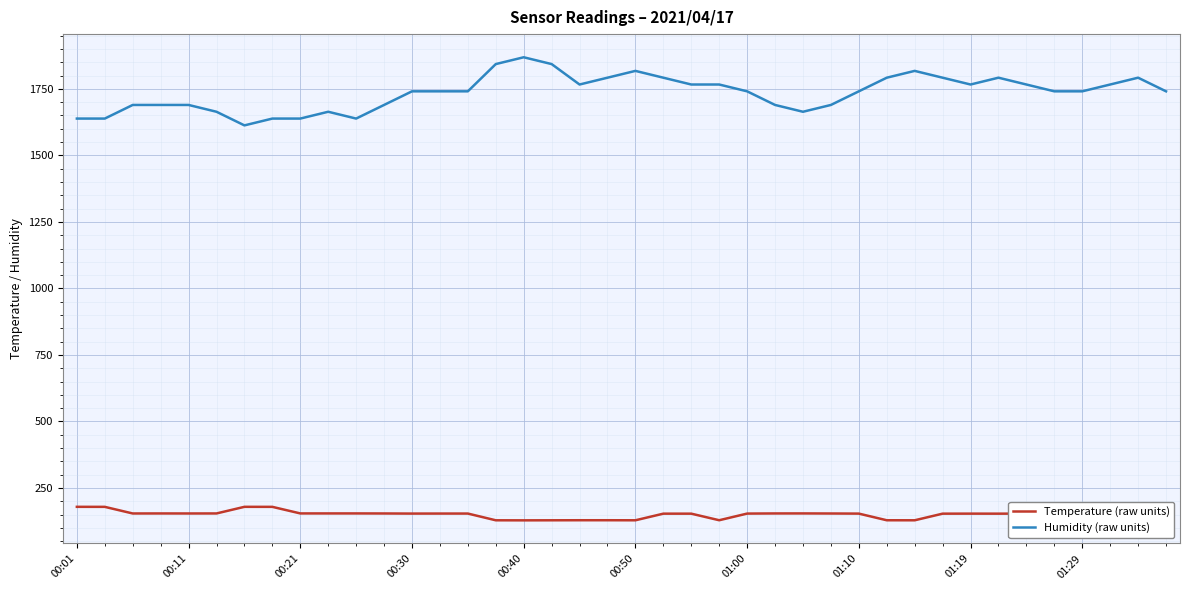

True or false: Humidity (raw units) and Temperature (raw units) intersect in this chart.

False